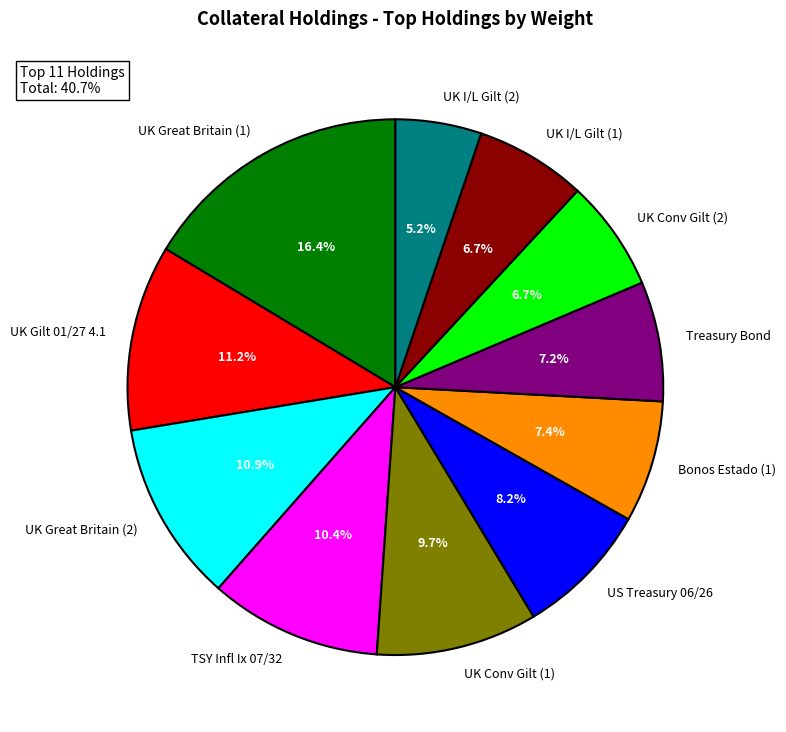

What is the ratio of the value at UK Great Britain (1) to the value at TSY Infl Ix 07/32?

1.6